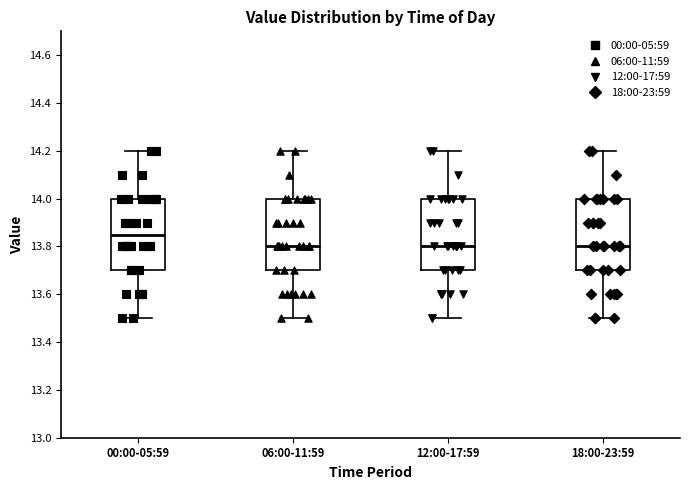

Reading left to right, transcribe this box plot: for each box, give where its median line is, the range the box spans, and where its two whiskers end, as read against the y-axis. The values are not printed on the chart, so give them approximately, as read against the axis.

00:00-05:59: median 13.86, box 13.70 to 14.00, whiskers 13.50 to 14.20
06:00-11:59: median 13.80, box 13.70 to 14.00, whiskers 13.50 to 14.20
12:00-17:59: median 13.80, box 13.70 to 14.00, whiskers 13.50 to 14.20
18:00-23:59: median 13.80, box 13.70 to 14.00, whiskers 13.50 to 14.20